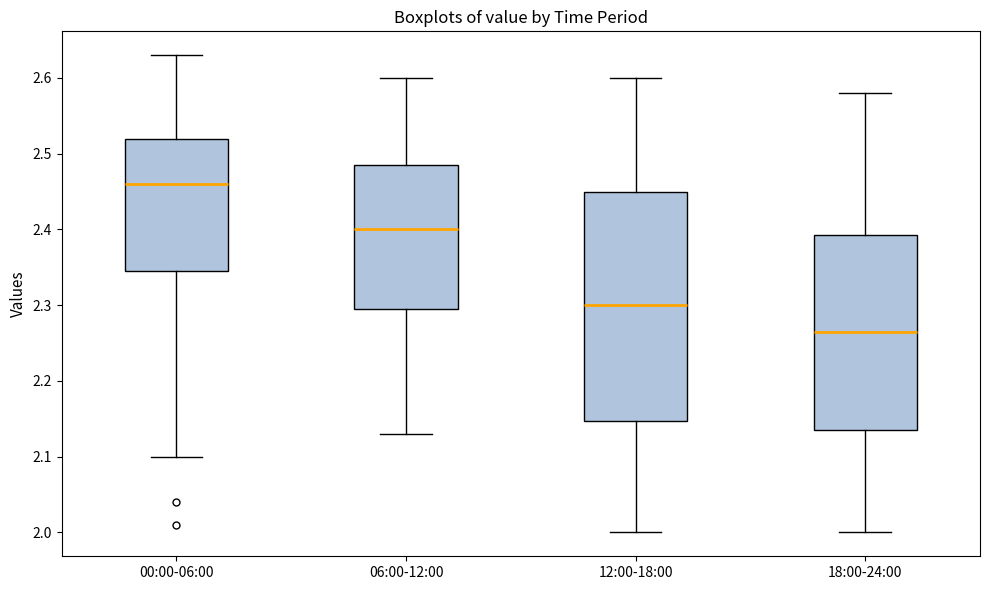

Reading left to right, read every box against the y-axis: the position of its median line, the range the box covers, and the ends of its whiskers. The values are not printed on the chart, so give them approximately, as read against the axis.

00:00-06:00: median 2.46, box 2.35 to 2.52, whiskers 2.10 to 2.63
06:00-12:00: median 2.40, box 2.30 to 2.49, whiskers 2.13 to 2.60
12:00-18:00: median 2.30, box 2.15 to 2.45, whiskers 2.00 to 2.60
18:00-24:00: median 2.27, box 2.14 to 2.39, whiskers 2.00 to 2.58